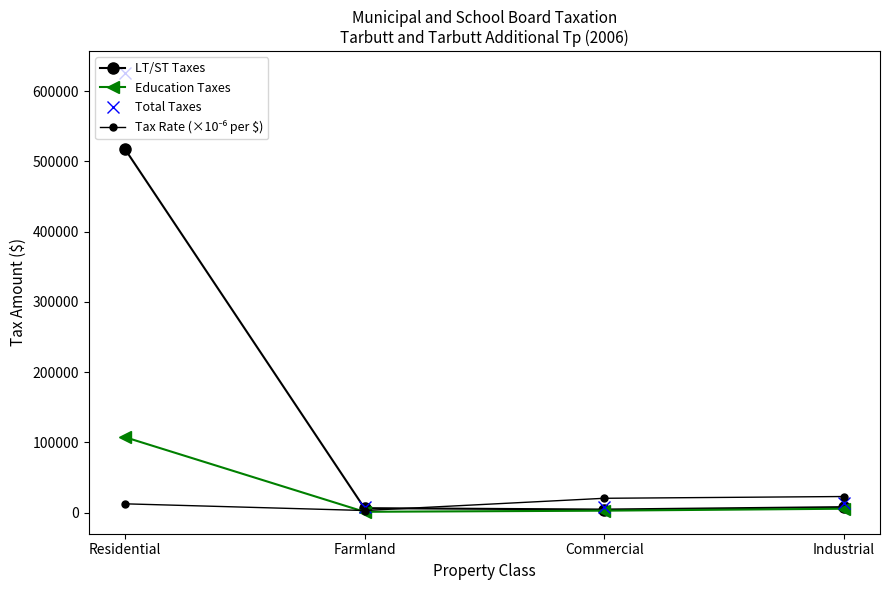

True or false: Tax Rate (×10⁻⁶ per $) has more than 2 interior local peaks.

False